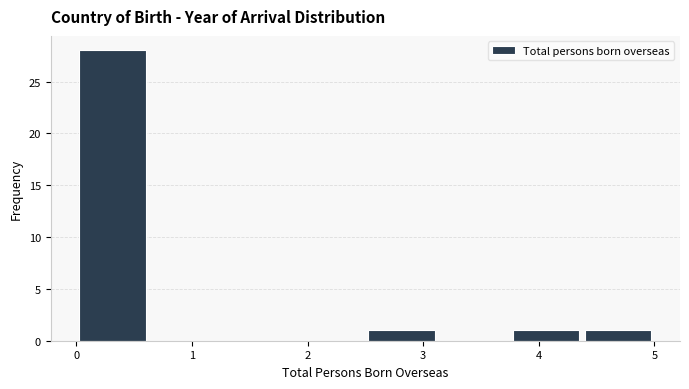

Reading left to right, list every bar in this chart as the range it spans on the x-axis followed by its height. Neither the bar edges nor the heights are printed on the chart, so give them approximately, as read against the axes.

0.0 to 0.6: 28
0.6 to 1.3: 0
1.3 to 1.9: 0
1.9 to 2.5: 0
2.5 to 3.1: 1
3.1 to 3.8: 0
3.8 to 4.4: 1
4.4 to 5.0: 1